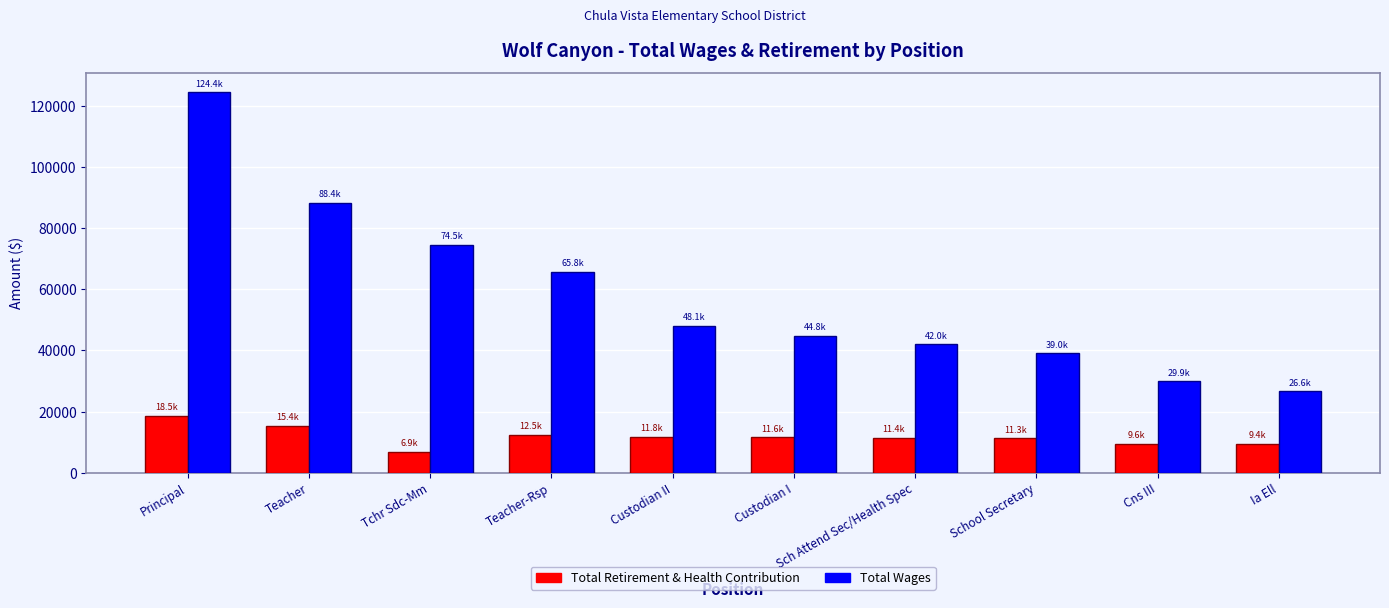

What is the difference between the maximum and second lowest values in the Total Retirement & Health Contribution series?

9052